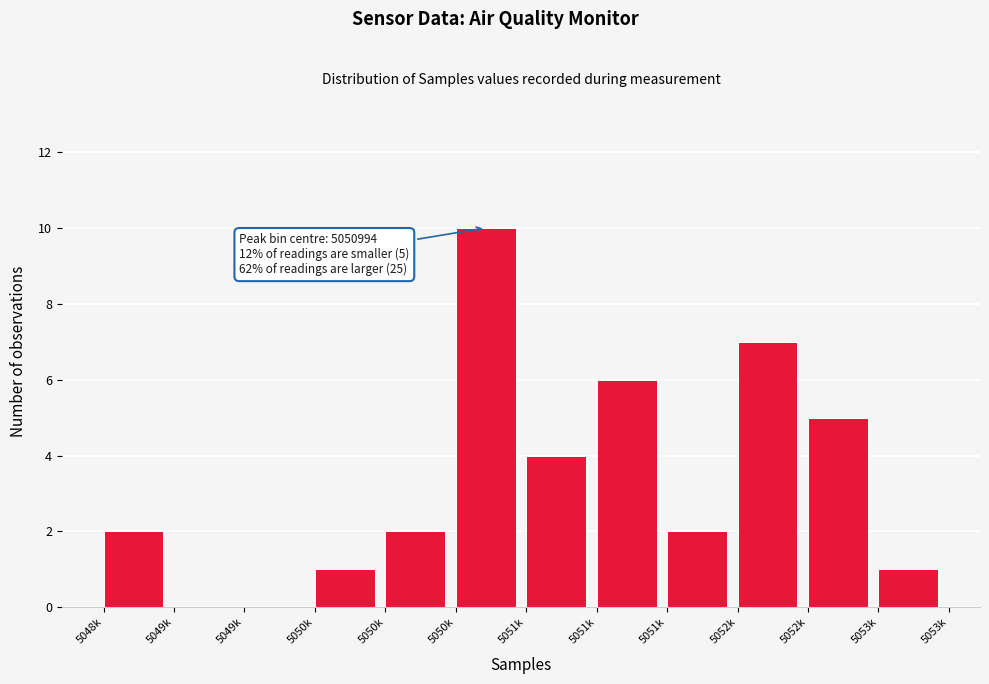

Count the number of categories in the chart.

12